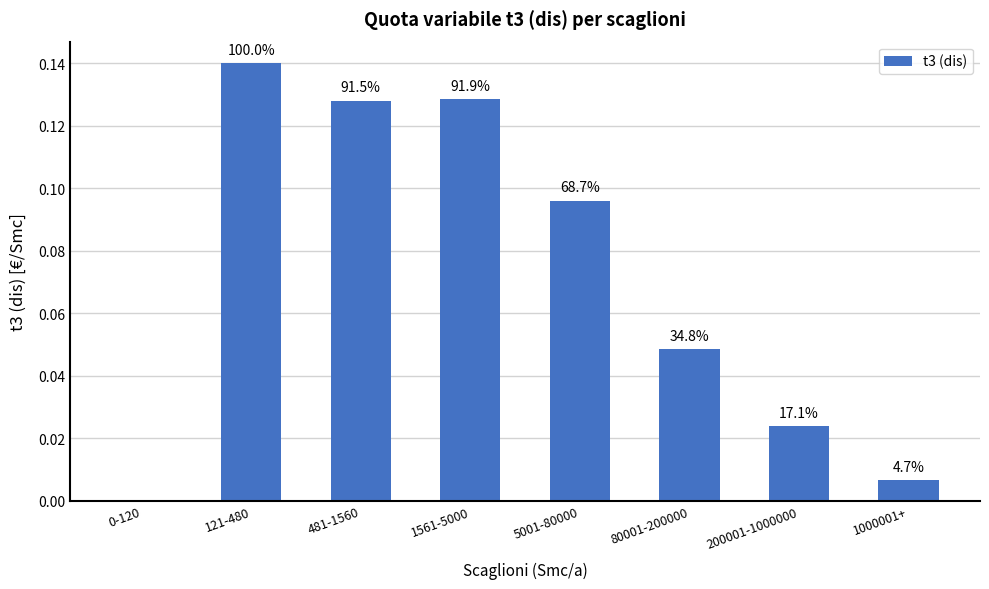

Rank the categories by value from lowest to highest.

0-120, 1000001+, 200001-1000000, 80001-200000, 5001-80000, 481-1560, 1561-5000, 121-480